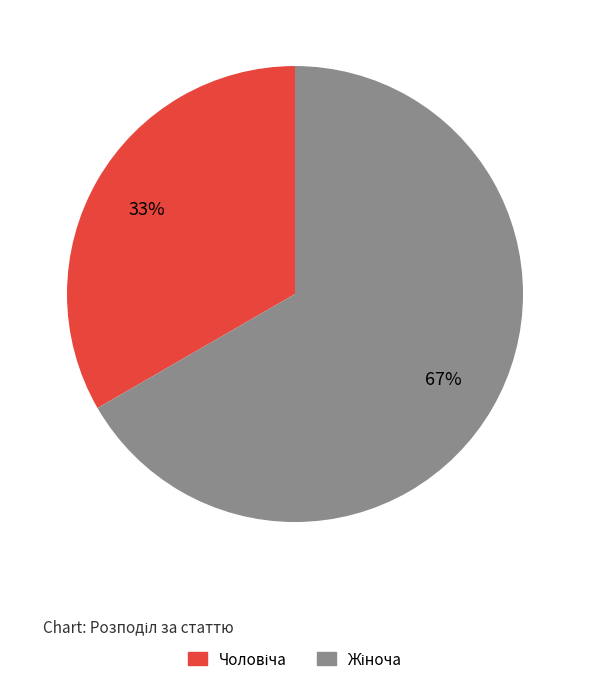

Is there a majority slice in this chart?

Yes